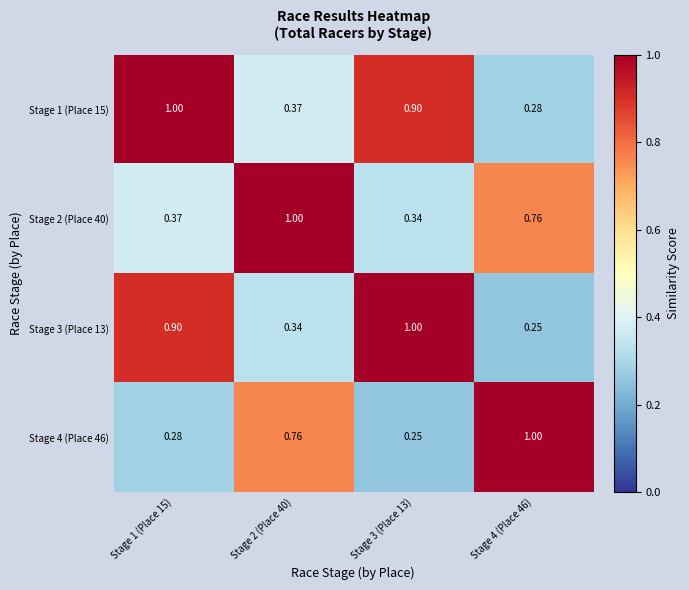

Is the value of Stage 3 (Place 13) at Stage 1 (Place 15) greater than the value of Stage 1 (Place 15) at Stage 2 (Place 40)?

Yes